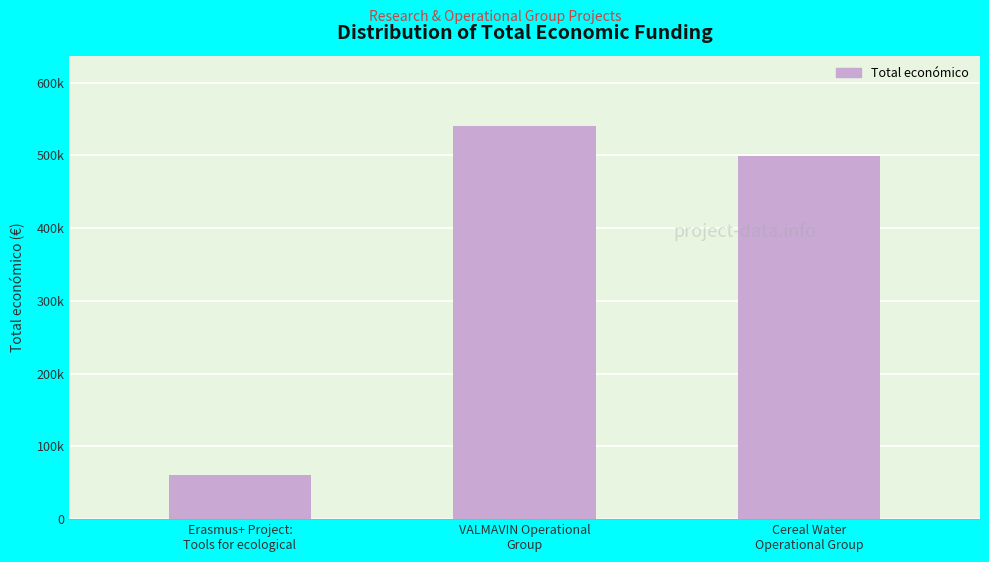

What is the average value?

366643